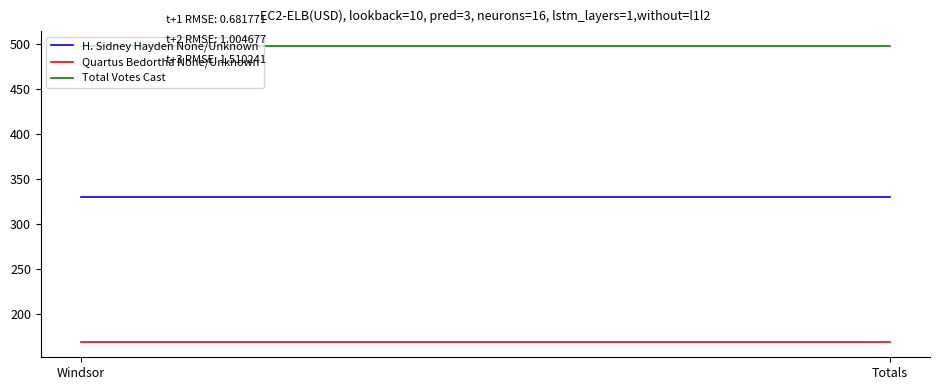

Rank the series by their maximum value, from highest to lowest.

Total Votes Cast, H. Sidney Hayden None/Unknown, Quartus Bedortha None/Unknown